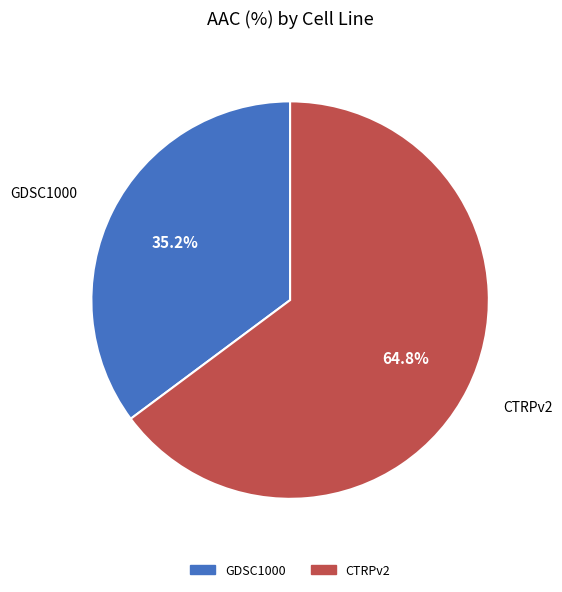

Which slice is the smallest?

GDSC1000